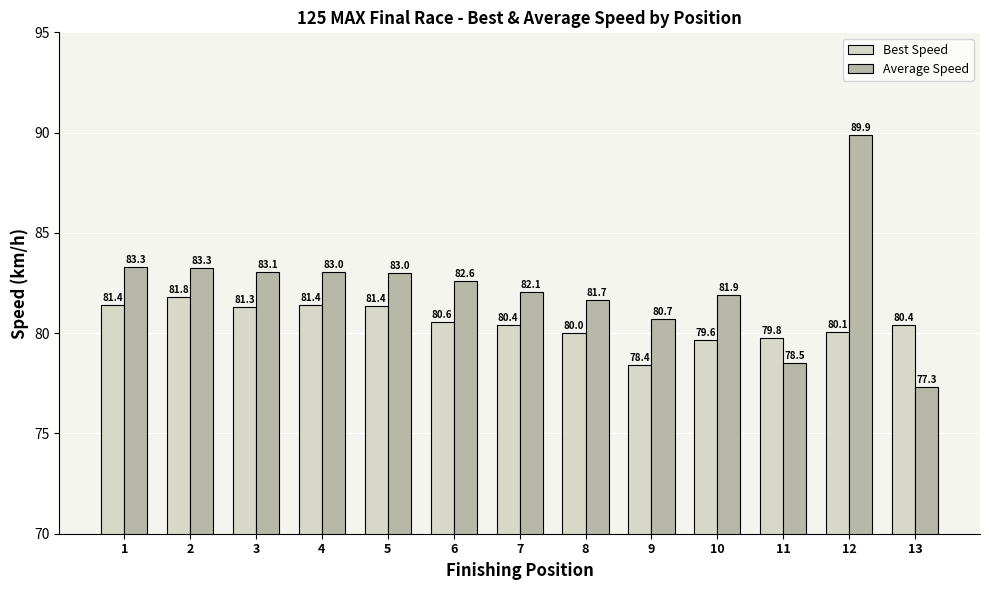

At which label does Best Speed first exceed 80?

1